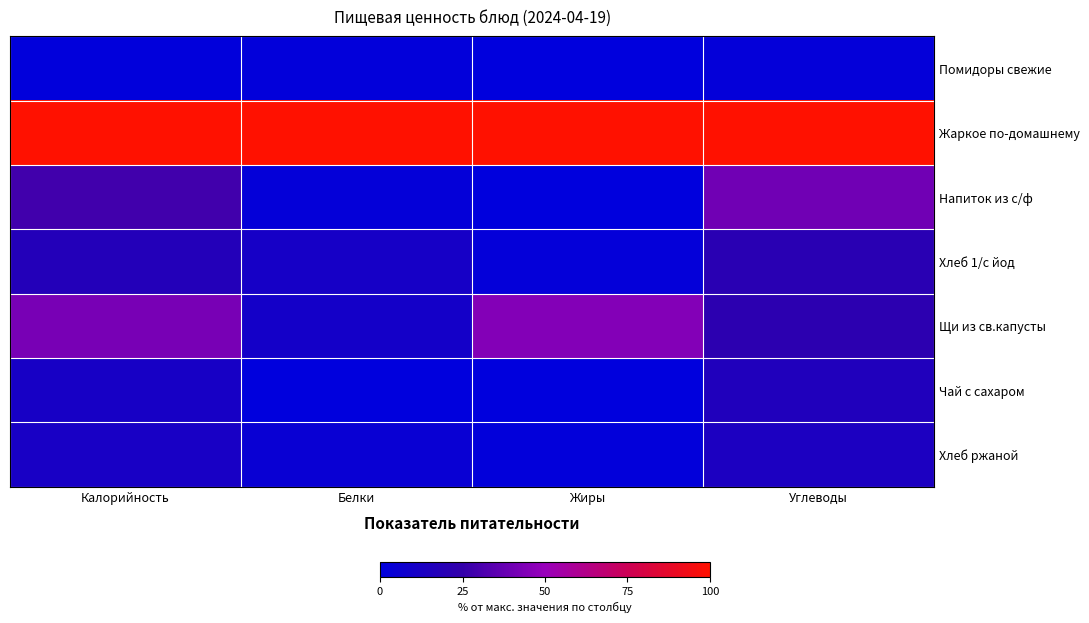

Which series has the largest total across all categories?

Жаркое по-домашнему